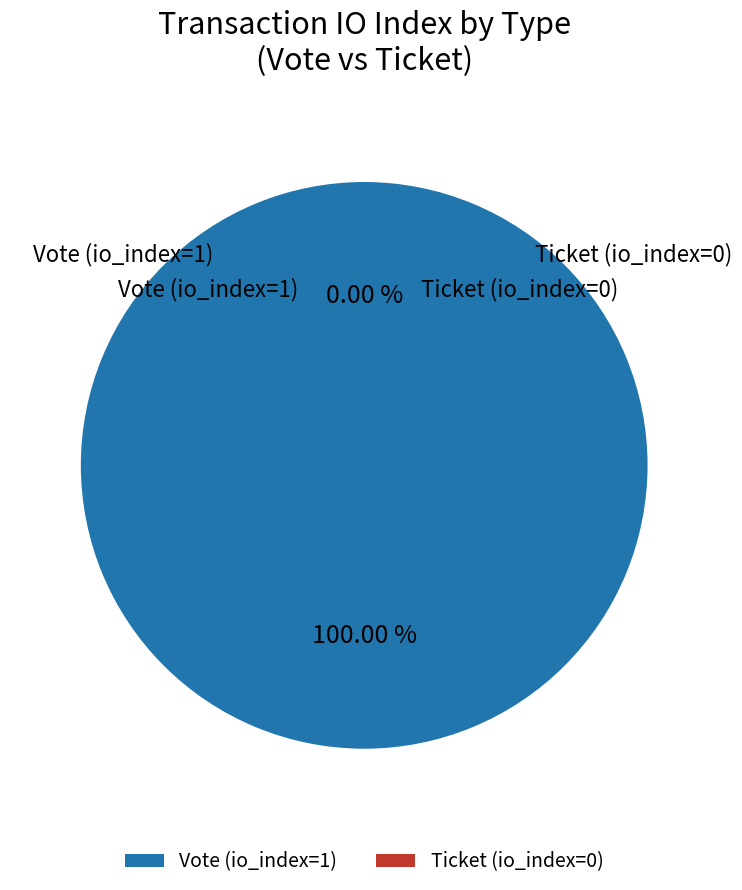

To the nearest percent, what is the average slice percentage?

50%